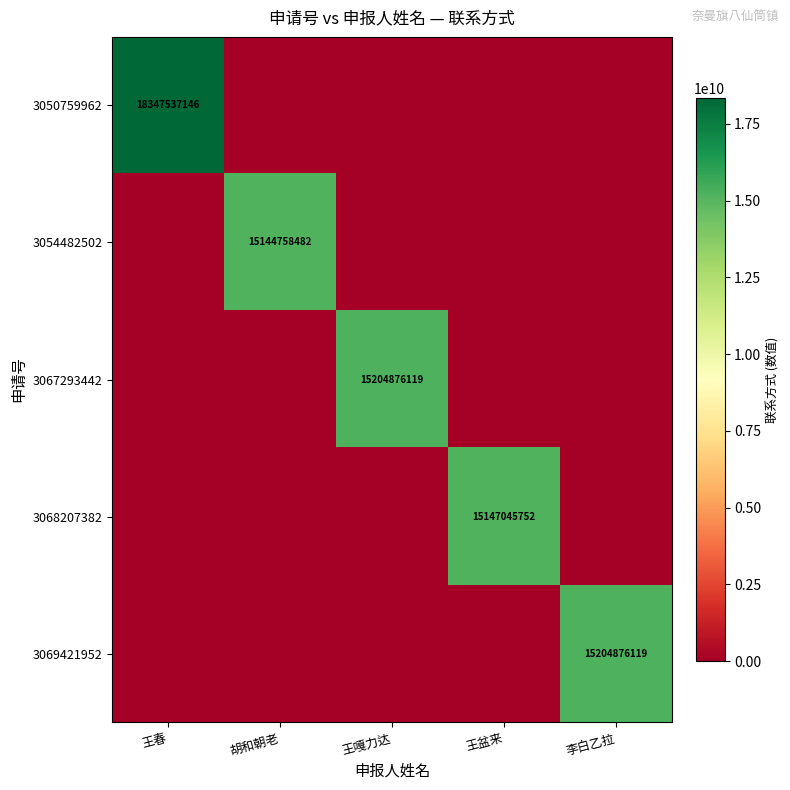

The value of 3067293442 at 王嘎力达 is 15204876119. True or false?

True